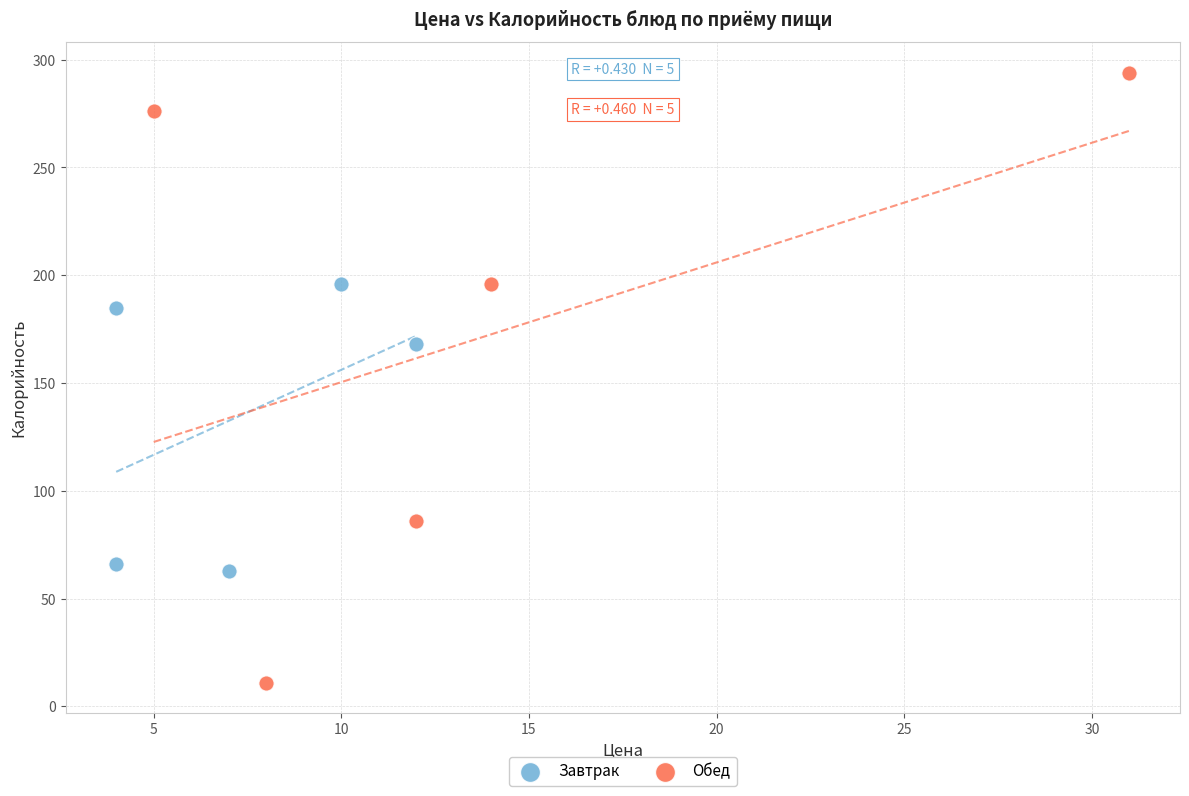

Which series has the largest Y range (max minus min)?

Обед